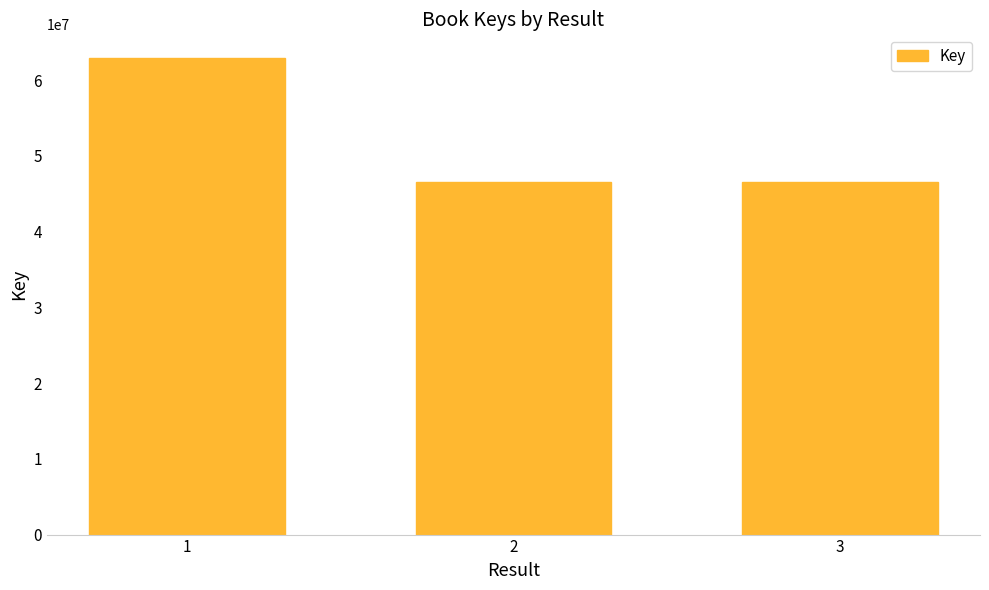

What is the value of the 1st bar from the left?

62906210